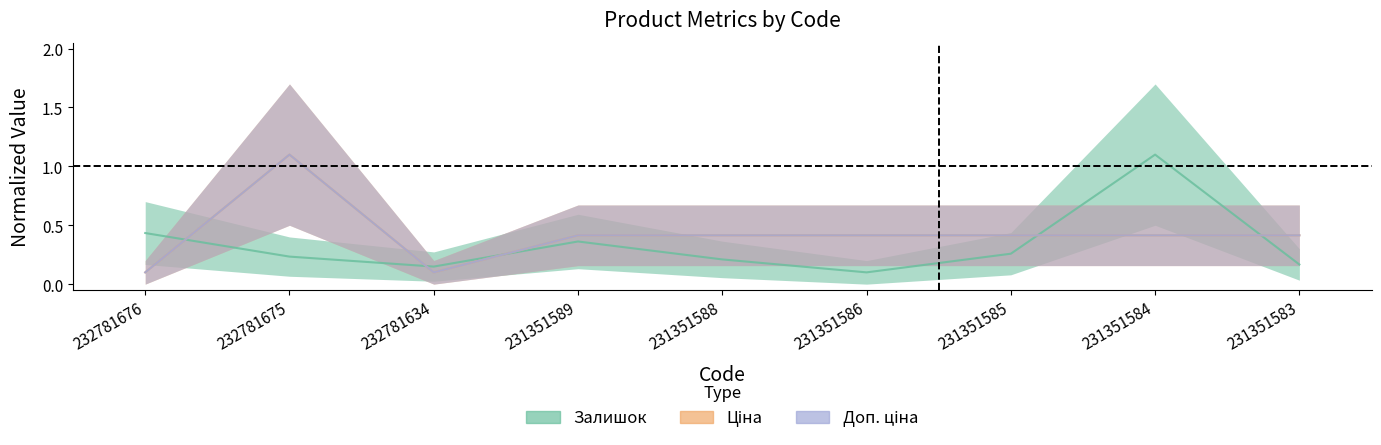

At 231351586, list the series in order from smallest to largest.

Залишок, Ціна, Доп. ціна